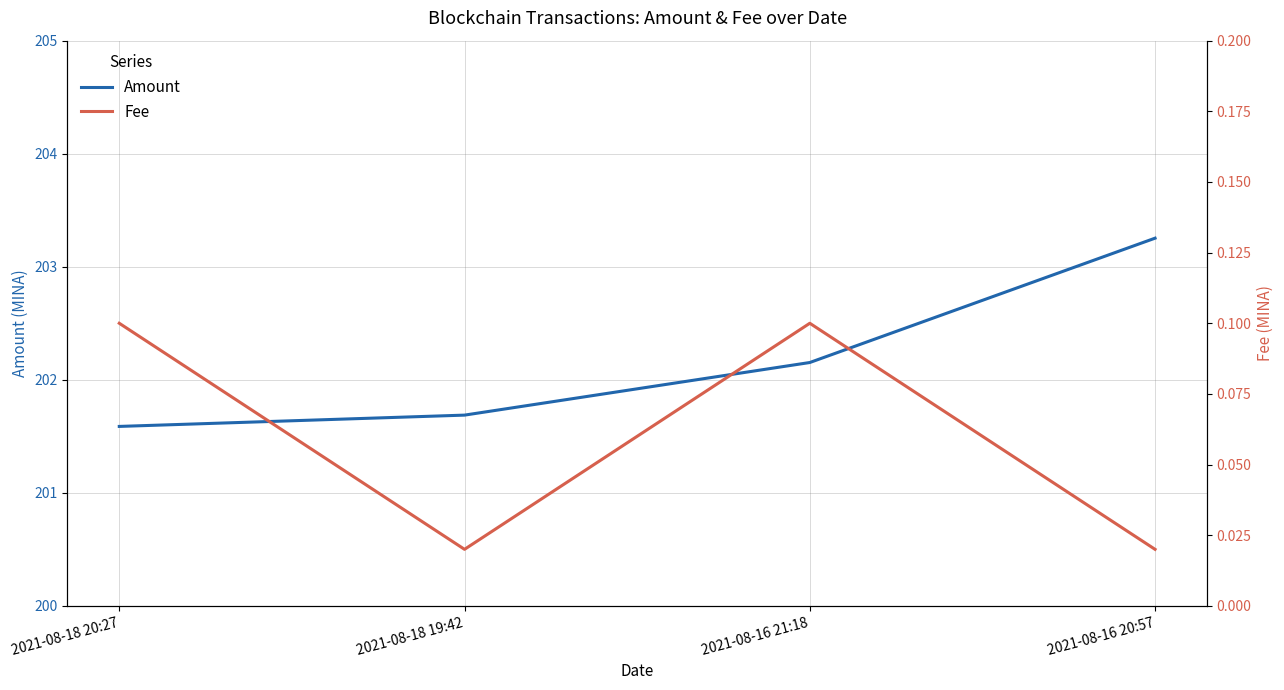

In Fee, how many points are lower than both neighbors (excluding endpoints)?

1